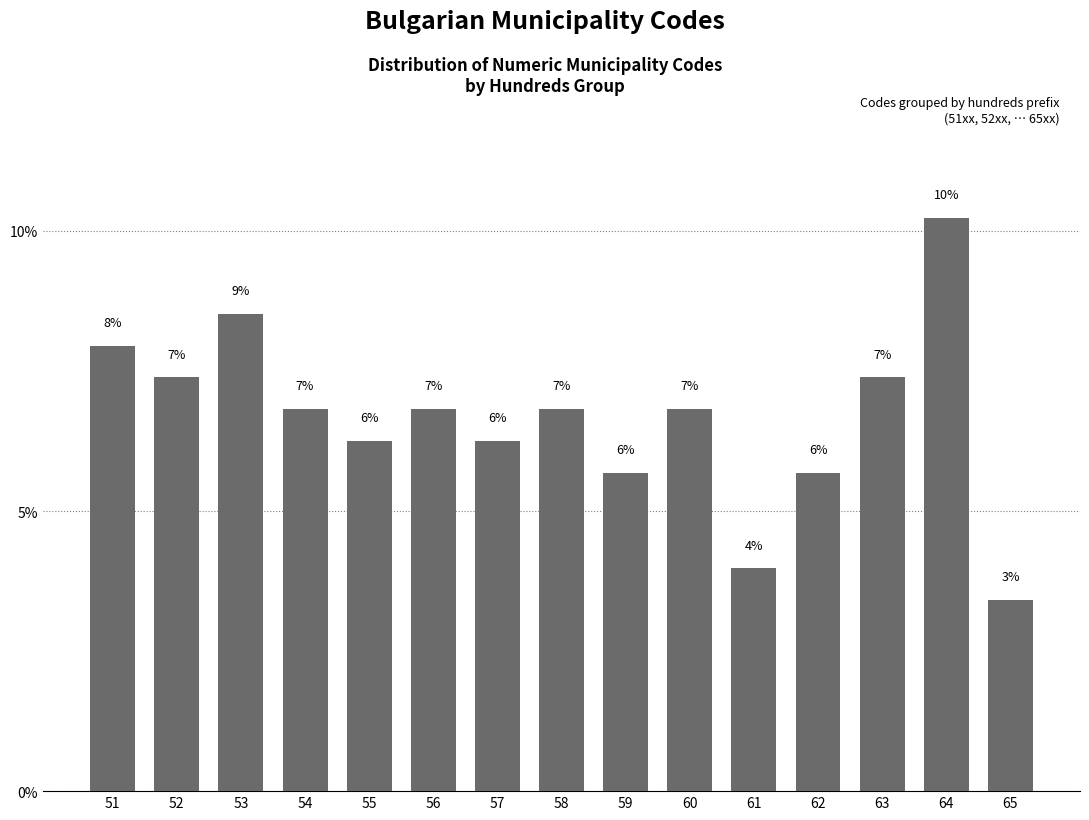

How many bars are there in total?

15